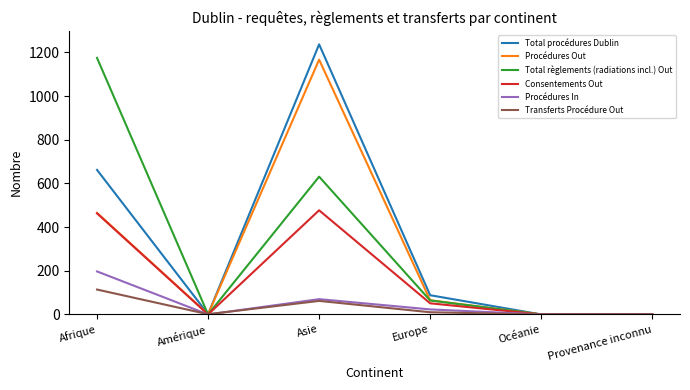

At which label does Total procédures Dublin reach its peak?

Asie